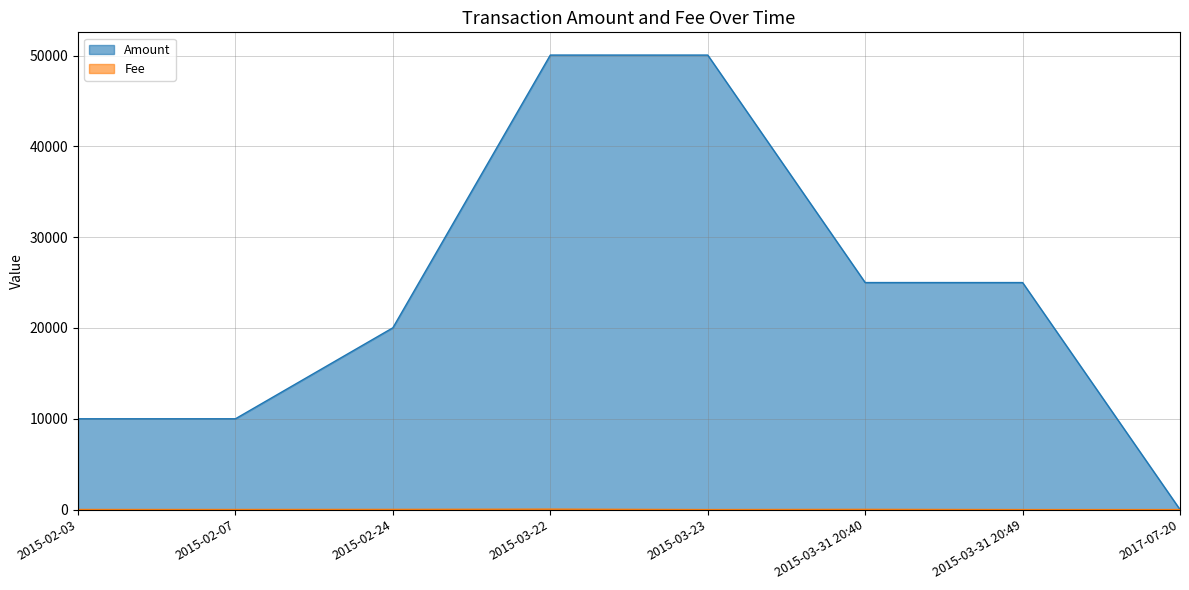

After their last crossing, which series has the higher values: Amount or Fee?

Fee